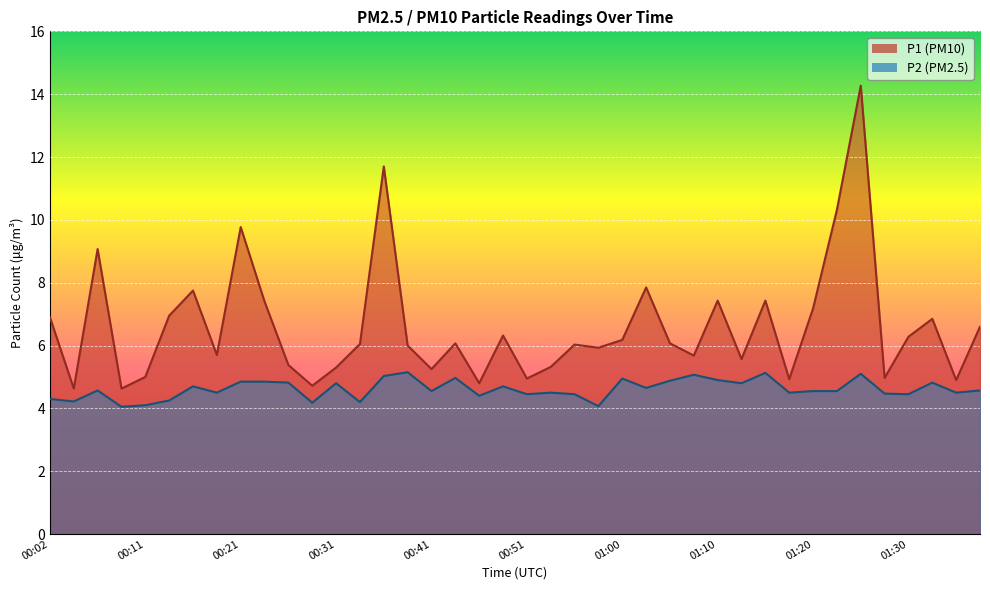

Which has a higher value, 01:23 or 00:26?

01:23